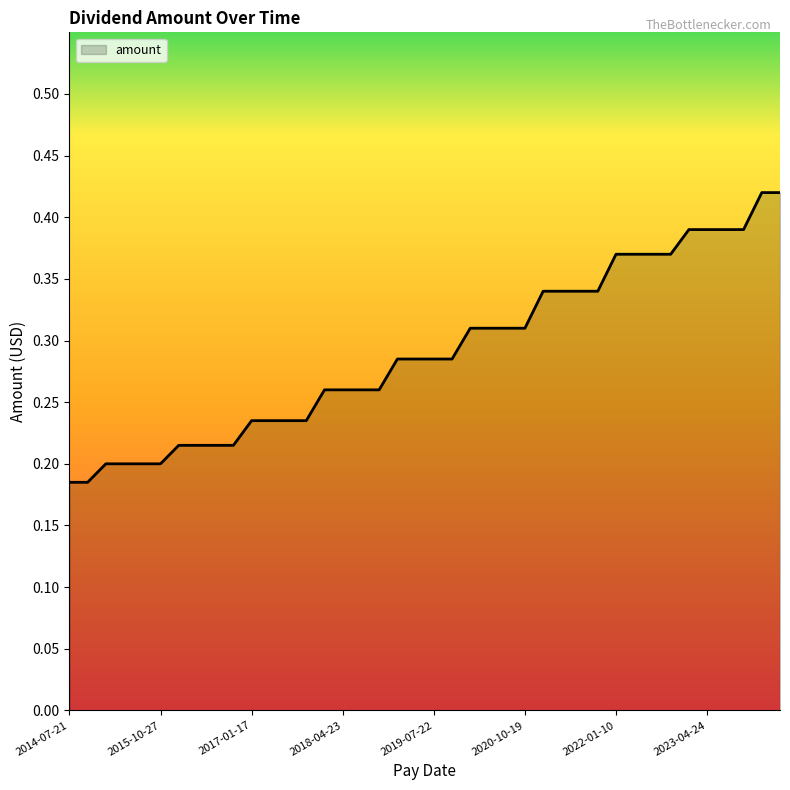

The value at 2015-10-27 is 0.1. True or false?

False